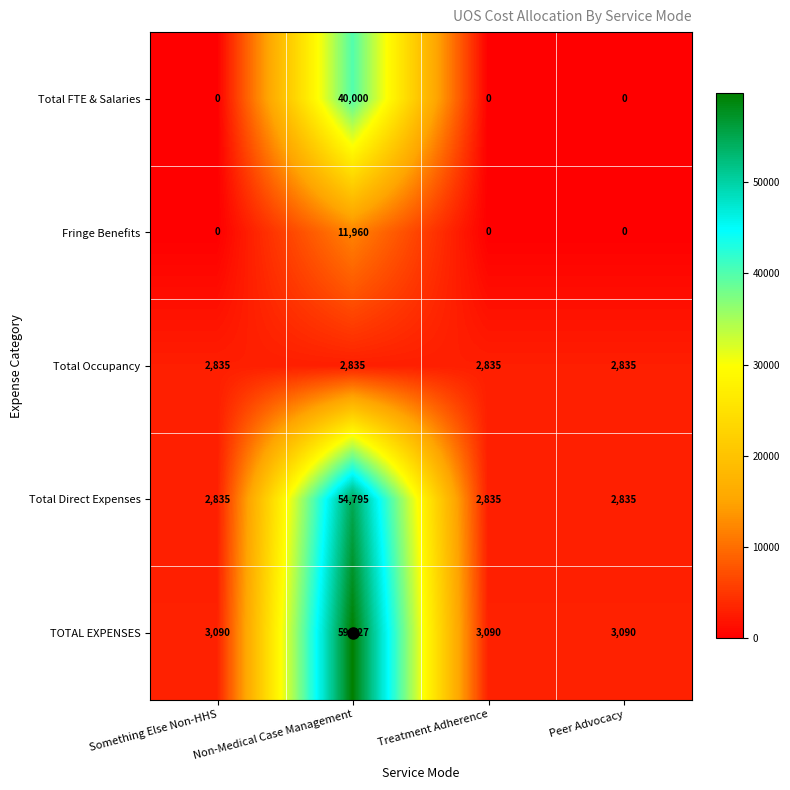

At which category is the sum across all series the highest?

Non-Medical Case Management